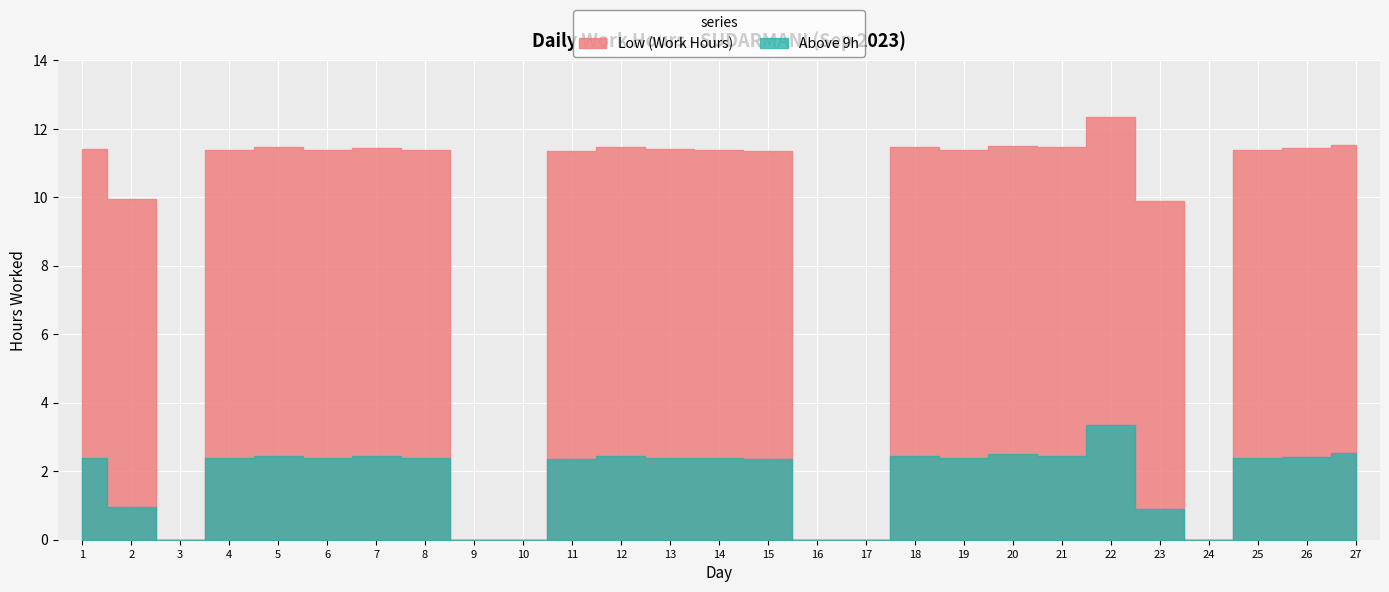

List the labels in order of value, largest first.

22, 27, 20, 5, 12, 18, 21, 7, 26, 1, 13, 14, 19, 4, 6, 8, 25, 15, 11, 2, 23, 3, 9, 10, 16, 17, 24